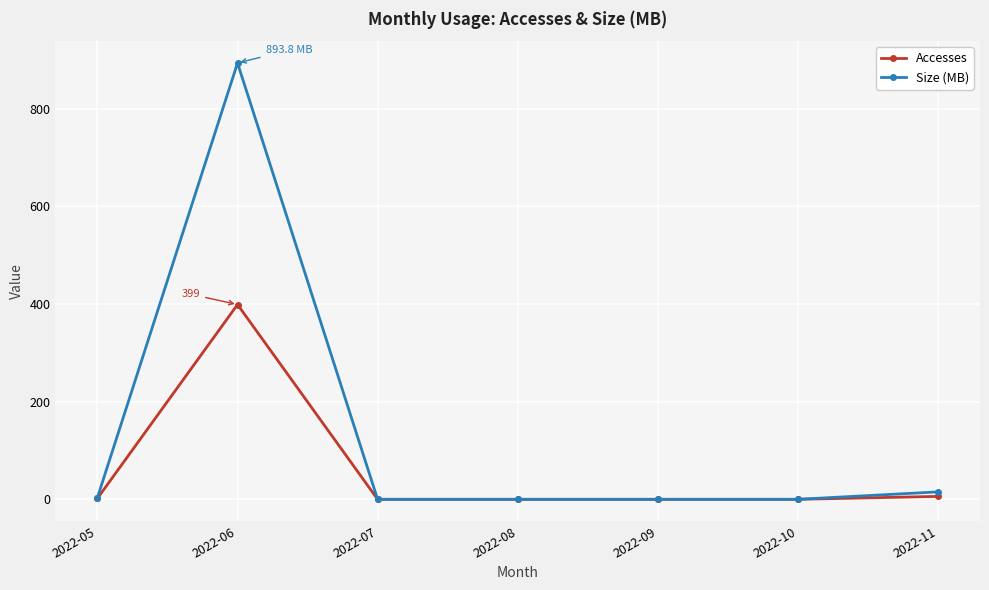

What is the greatest value displayed?

893.8